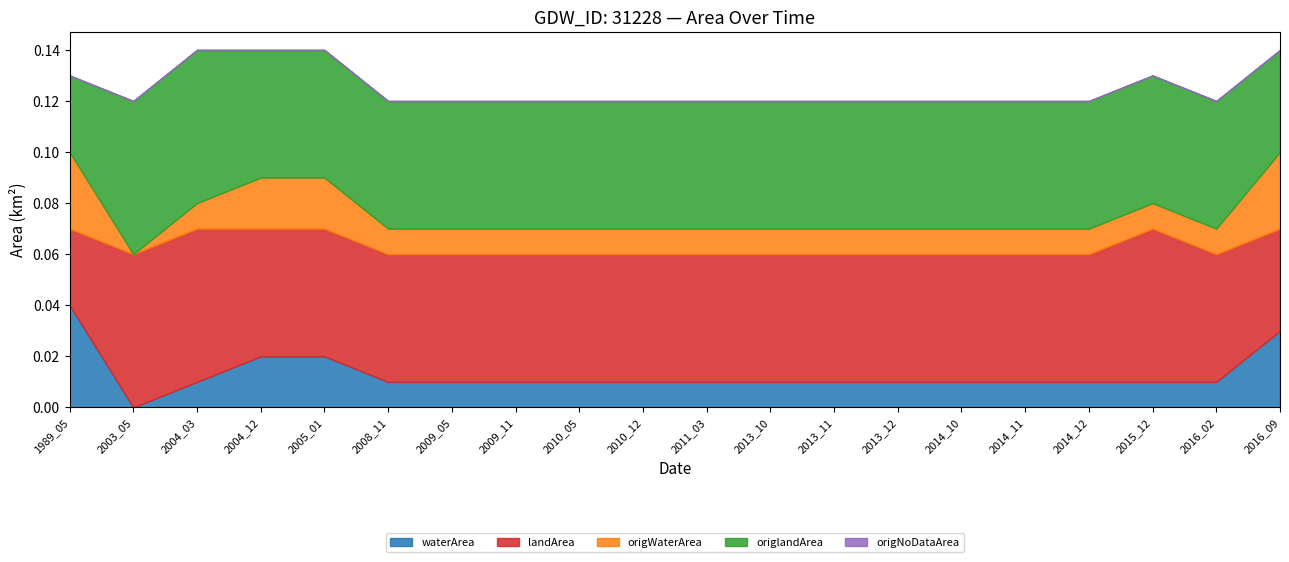

Is the value of landArea at 2009_11 greater than the value of waterArea at 2014_12?

Yes